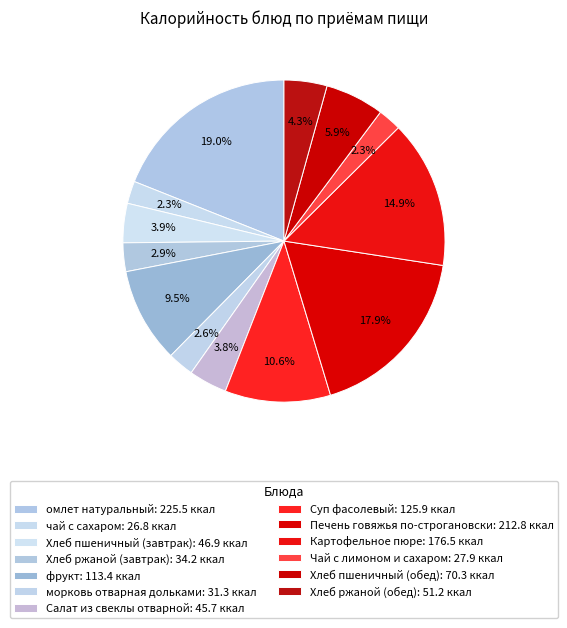

The фрукт slice represents 10% of the pie. True or false?

True